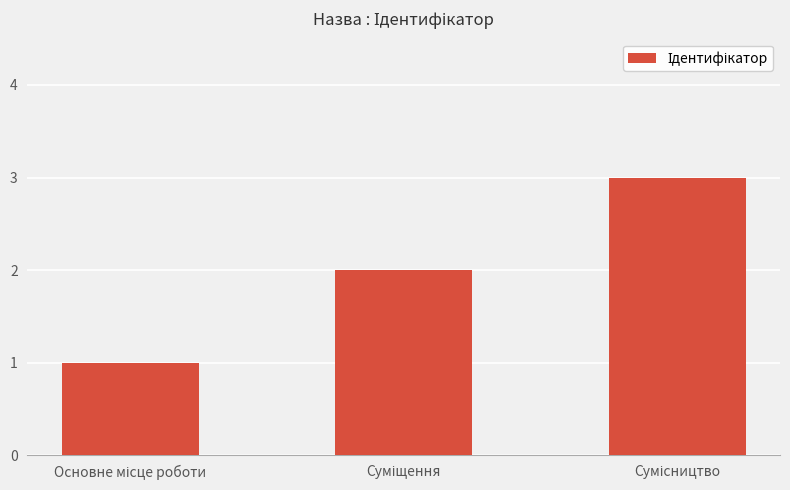

What is the minimum value shown in the chart?

1